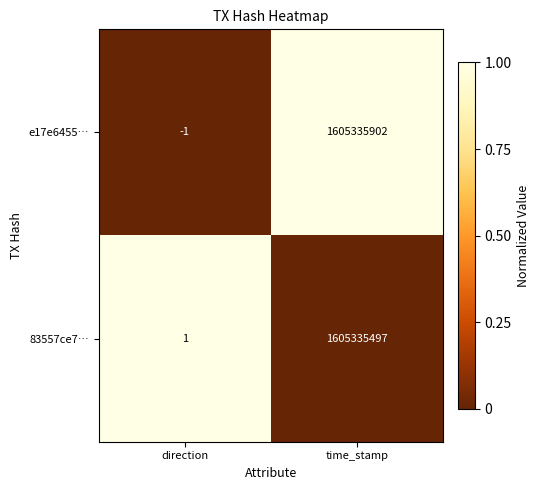

Which series has the largest total across all categories?

e17e6455…